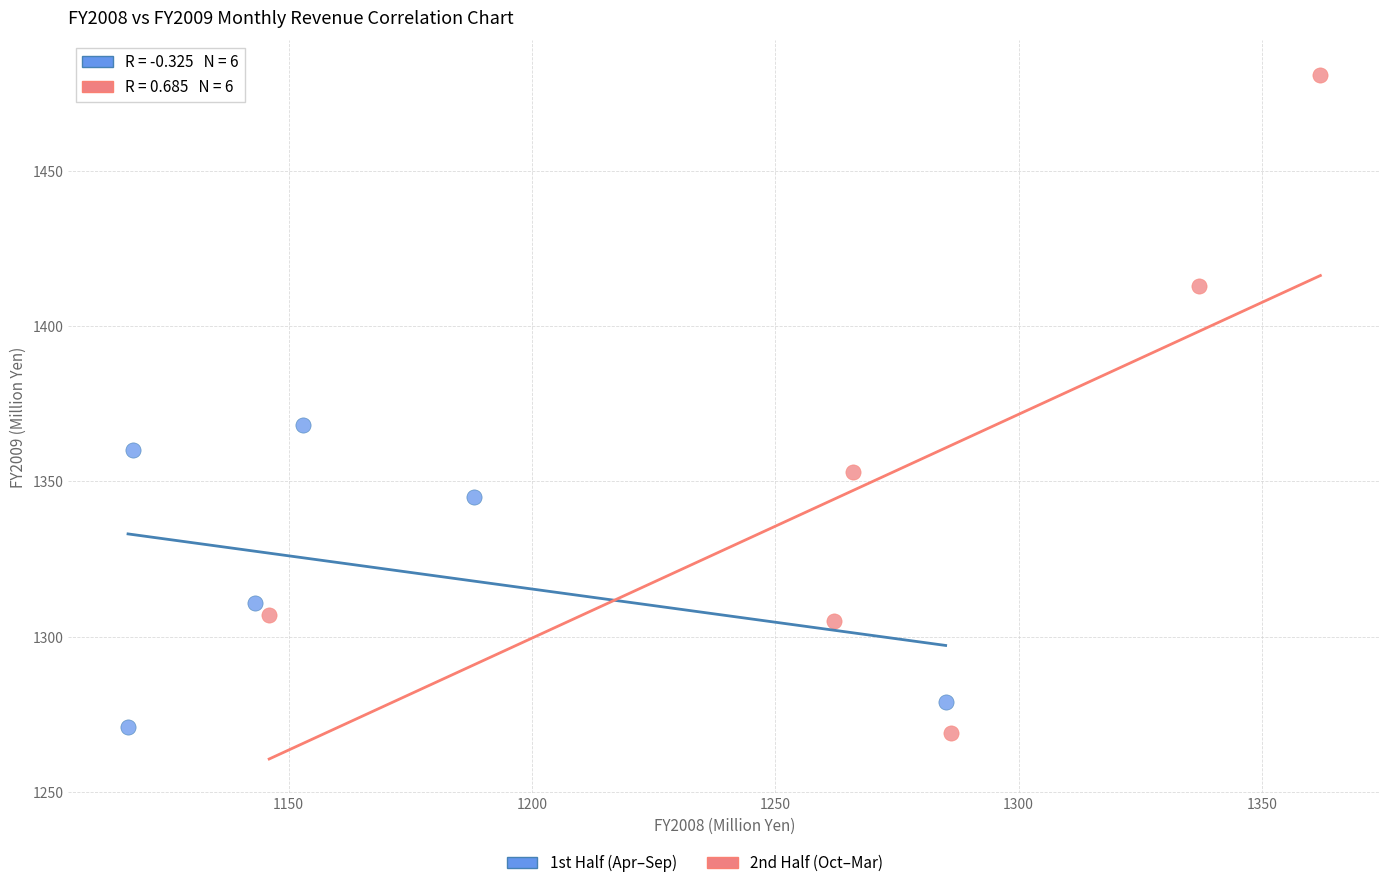

Which series has the largest Y range (max minus min)?

2nd Half (Oct–Mar)